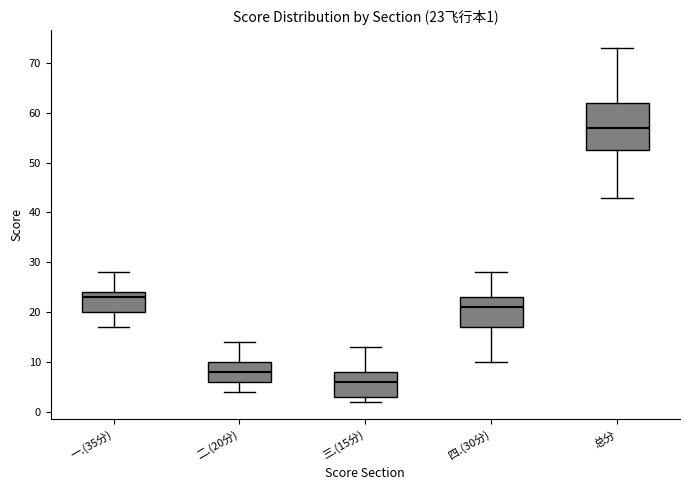

Which box is the tallest, from its lower edge to its upper edge?

总分